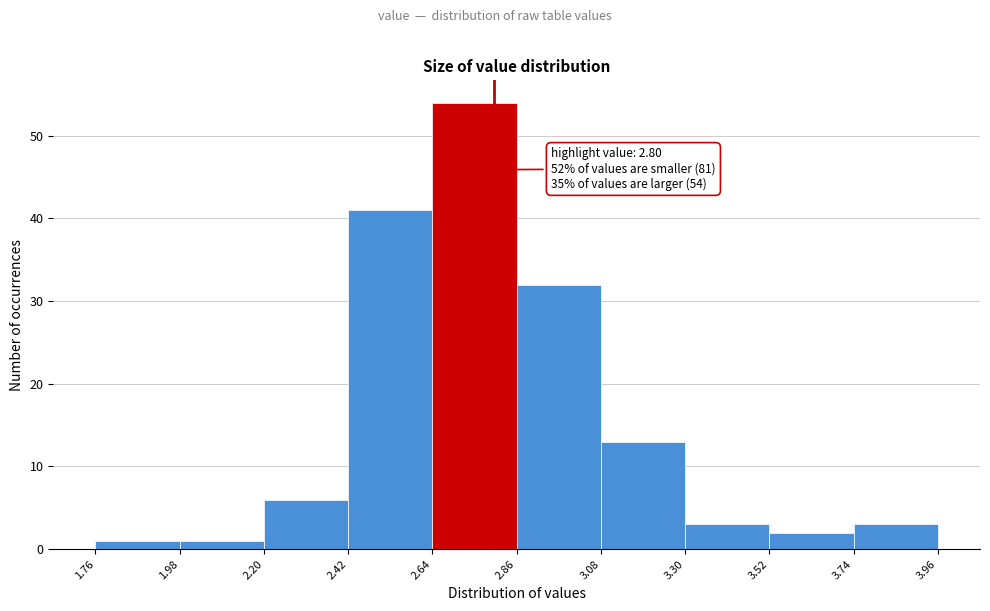

Which range on the x-axis has the tallest bar?

2.64 to 2.86